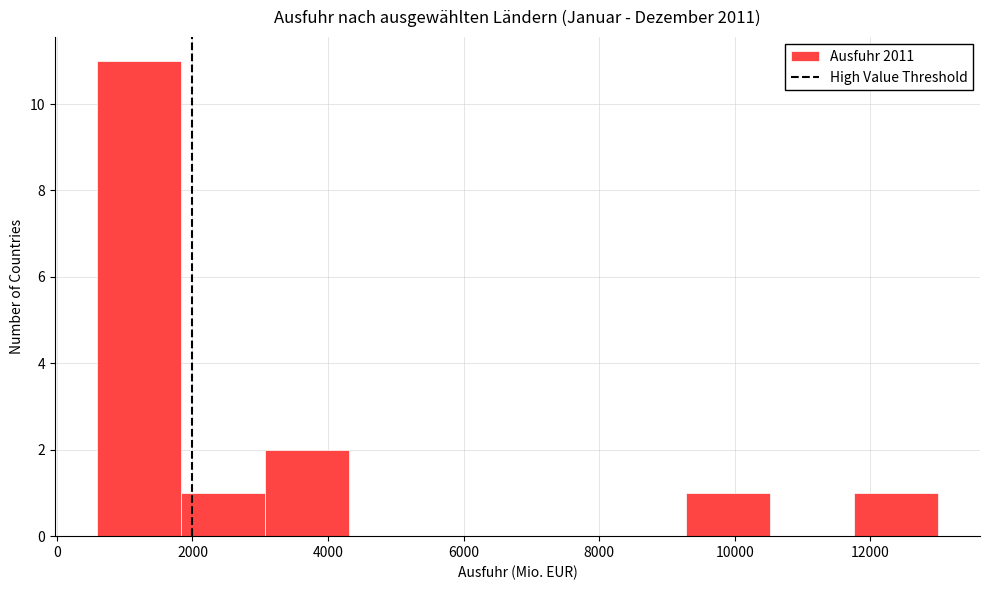

Reading left to right, transcribe this chart: for each bar, give the range it covers on the x-axis and its height. Neither the bar edges nor the heights are printed on the chart, so give them approximately, as read against the axes.

600 to 1800: 11
1800 to 3000: 1
3000 to 4400: 2
4400 to 5600: 0
5600 to 6800: 0
6800 to 8000: 0
8000 to 9200: 0
9200 to 10600: 1
10600 to 11800: 0
11800 to 13000: 1